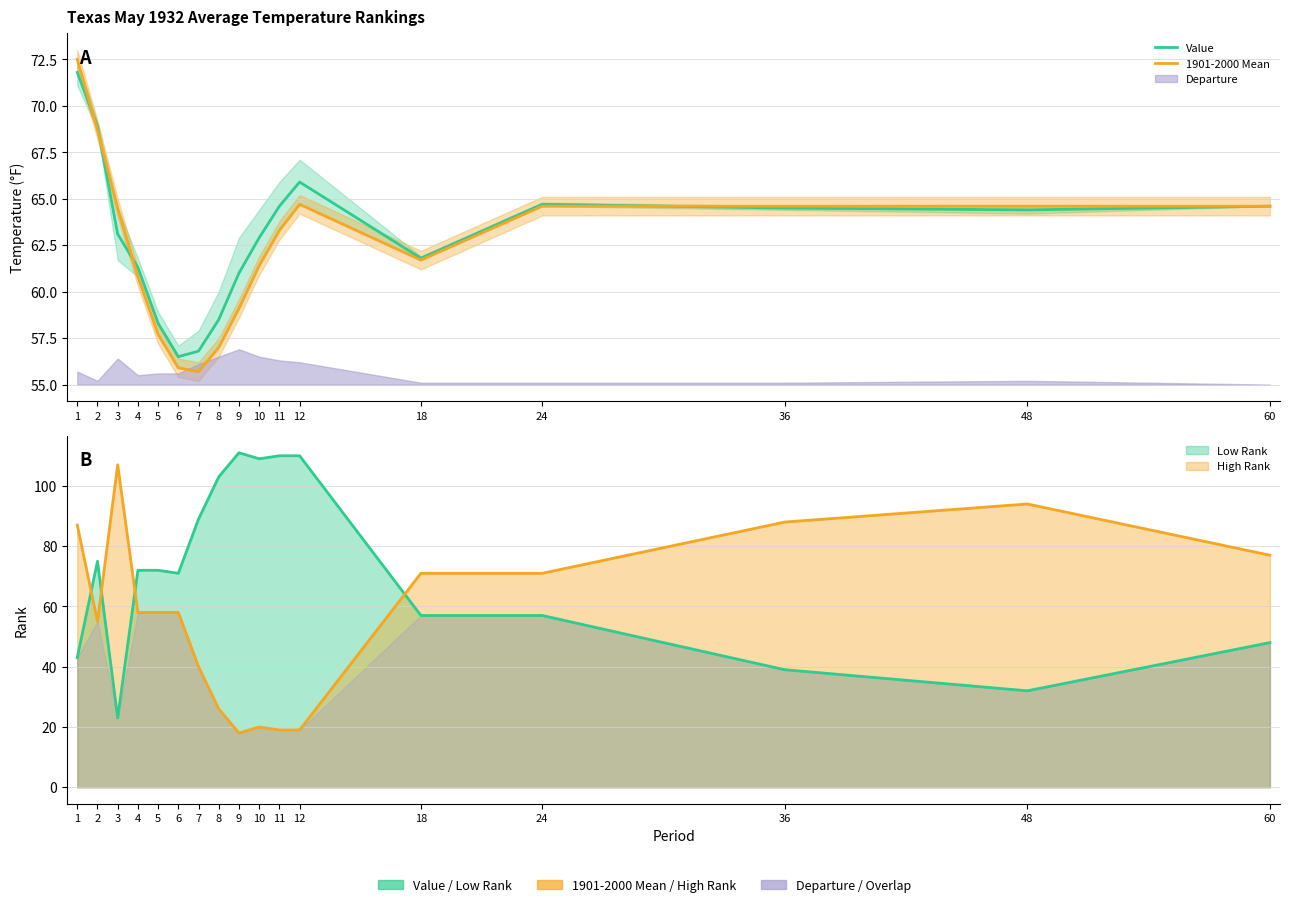

True or false: Value and 1901-2000 Mean intersect in this chart.

True